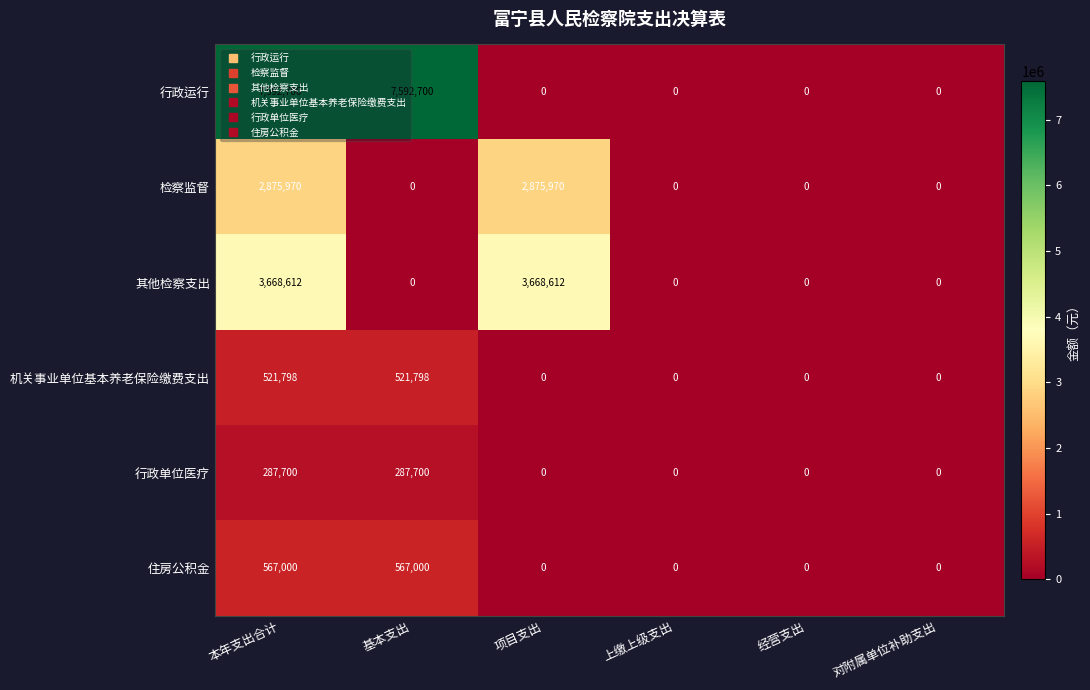

Which series has the largest total across all categories?

行政运行